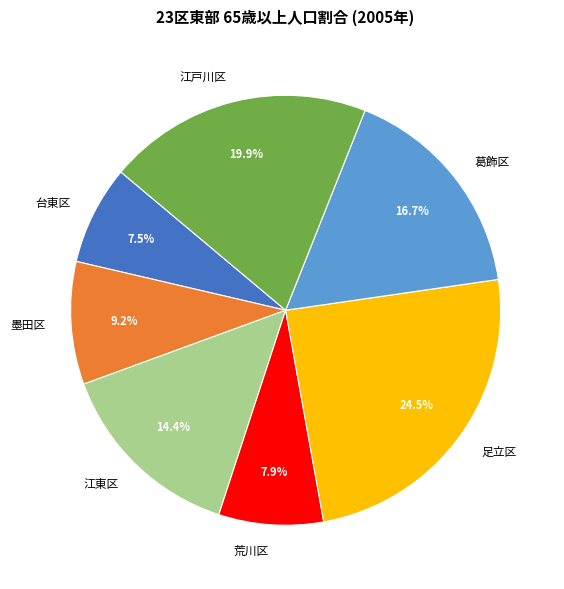

What portion of the pie excludes 江戸川区?

80.1%